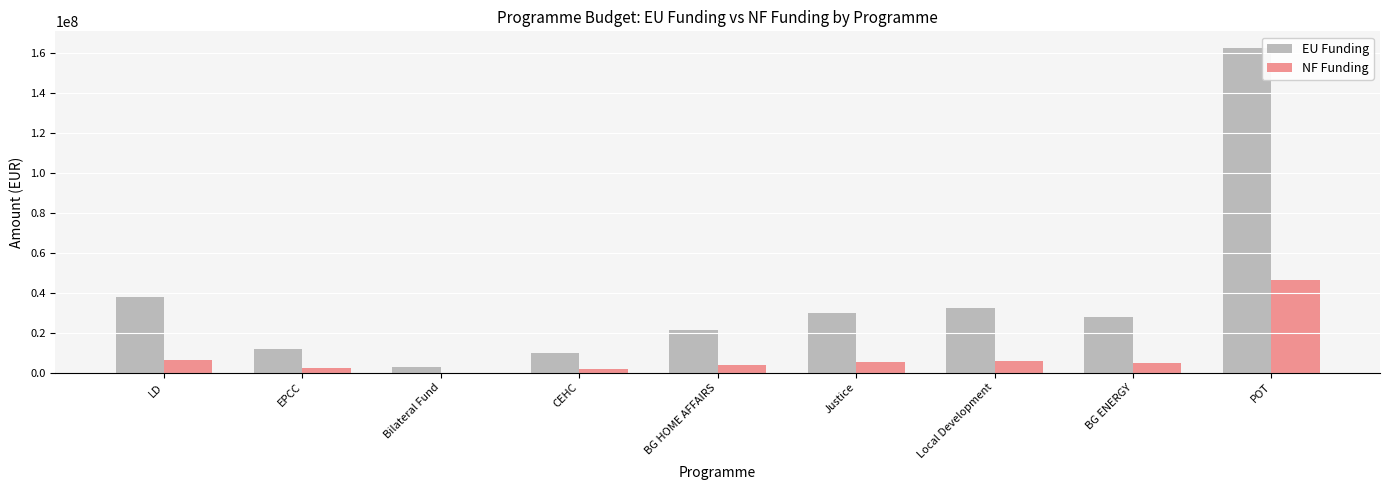

Which series changed the most between LD and Bilateral Fund?

EU Funding